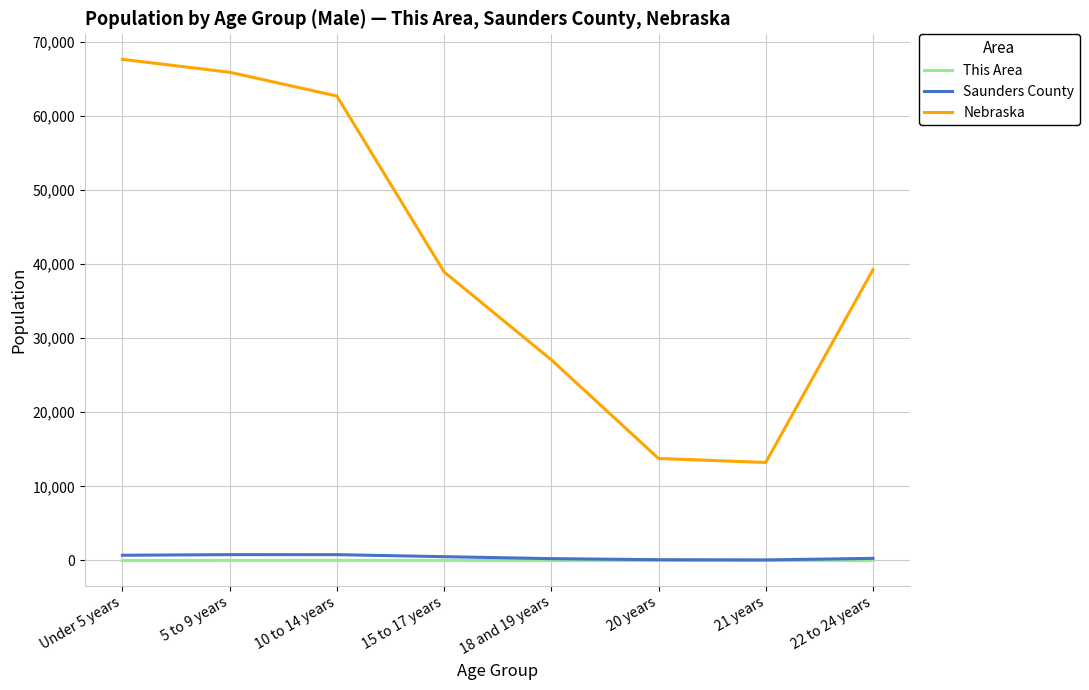

Is it true that Saunders County equals 106 at 20 years?

True